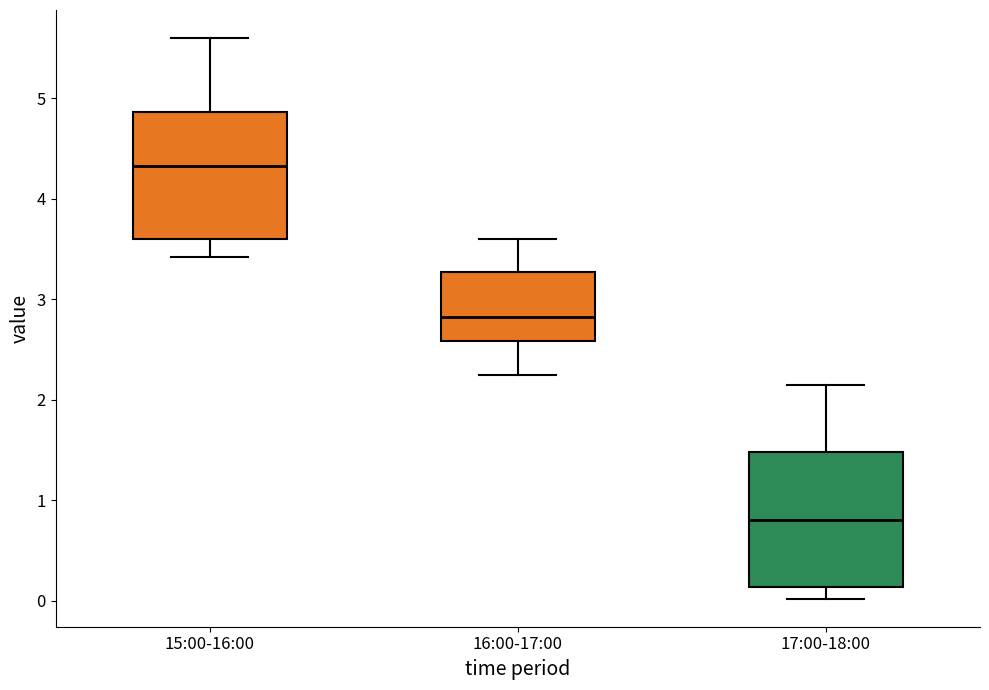

Where is the upper edge of the box for 17:00-18:00 on the y-axis? The values are not printed on the chart, so give them approximately, as read against the axis.

1.5